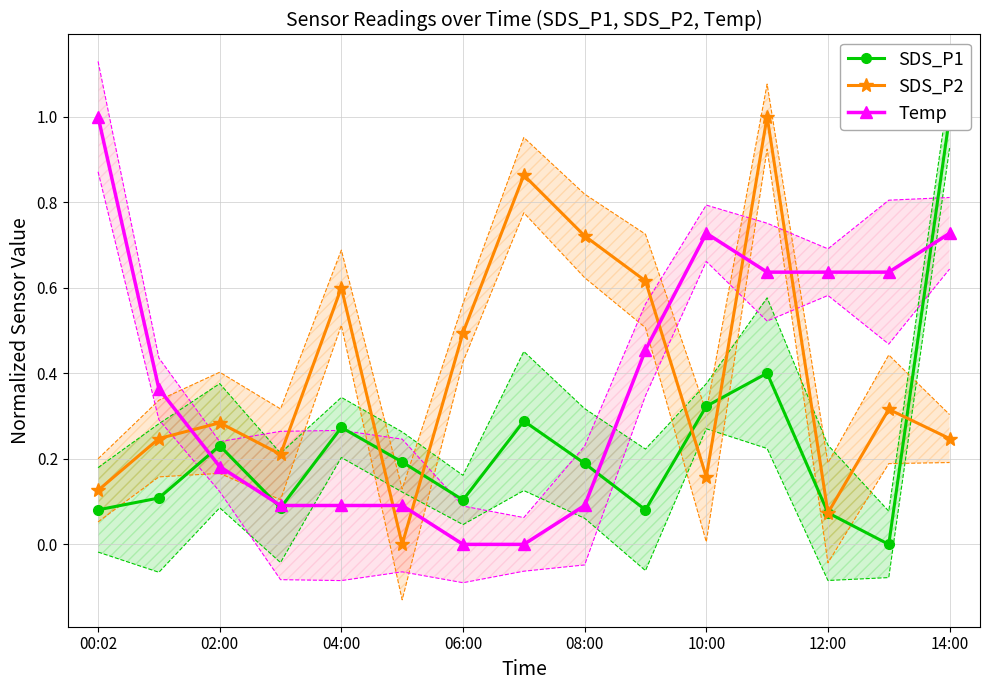

True or false: SDS_P2 has more than 0 interior local peaks.

True